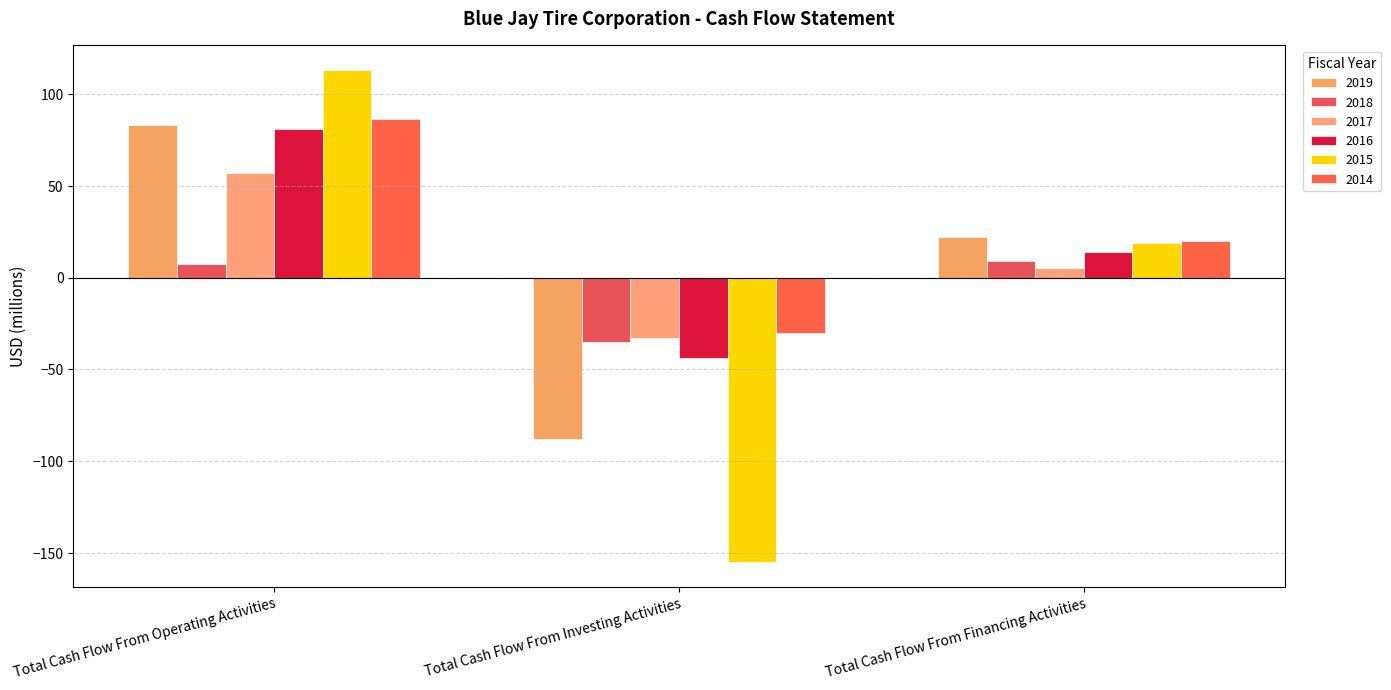

What is the sum of the 2019 values at Total Cash Flow From Operating Activities and Total Cash Flow From Financing Activities?

105.0